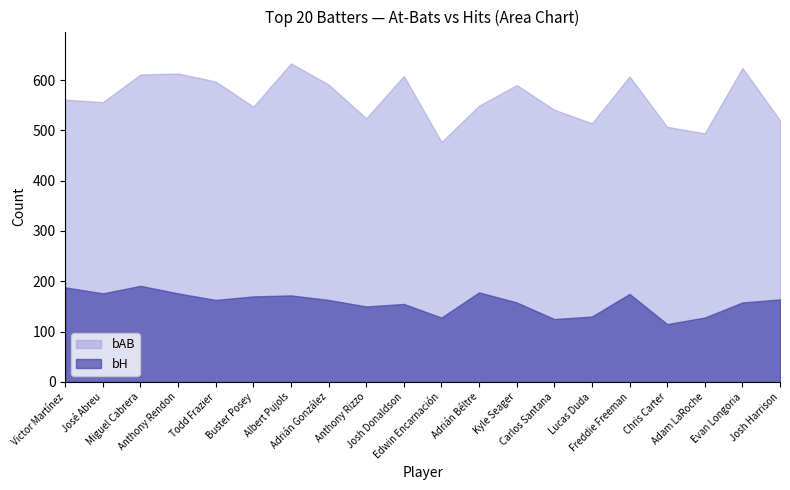

At which category does bH reach its first local valley?

José Abreu